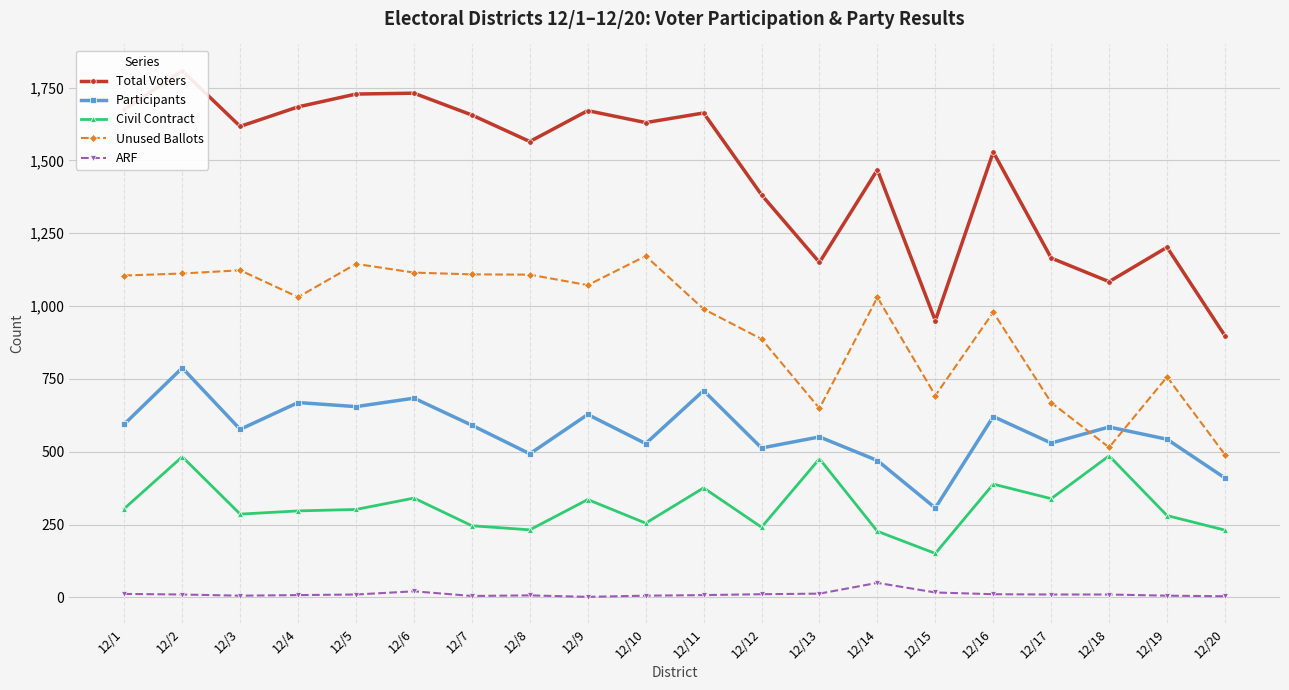

The value of Total Voters at 12/2 is 1147. True or false?

False